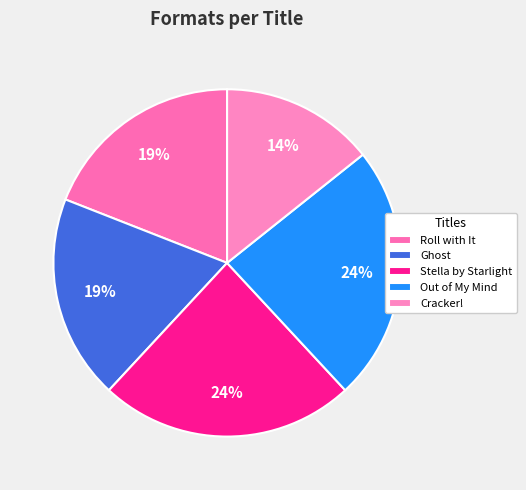

Is it true that Roll with It is 8% of the pie?

False